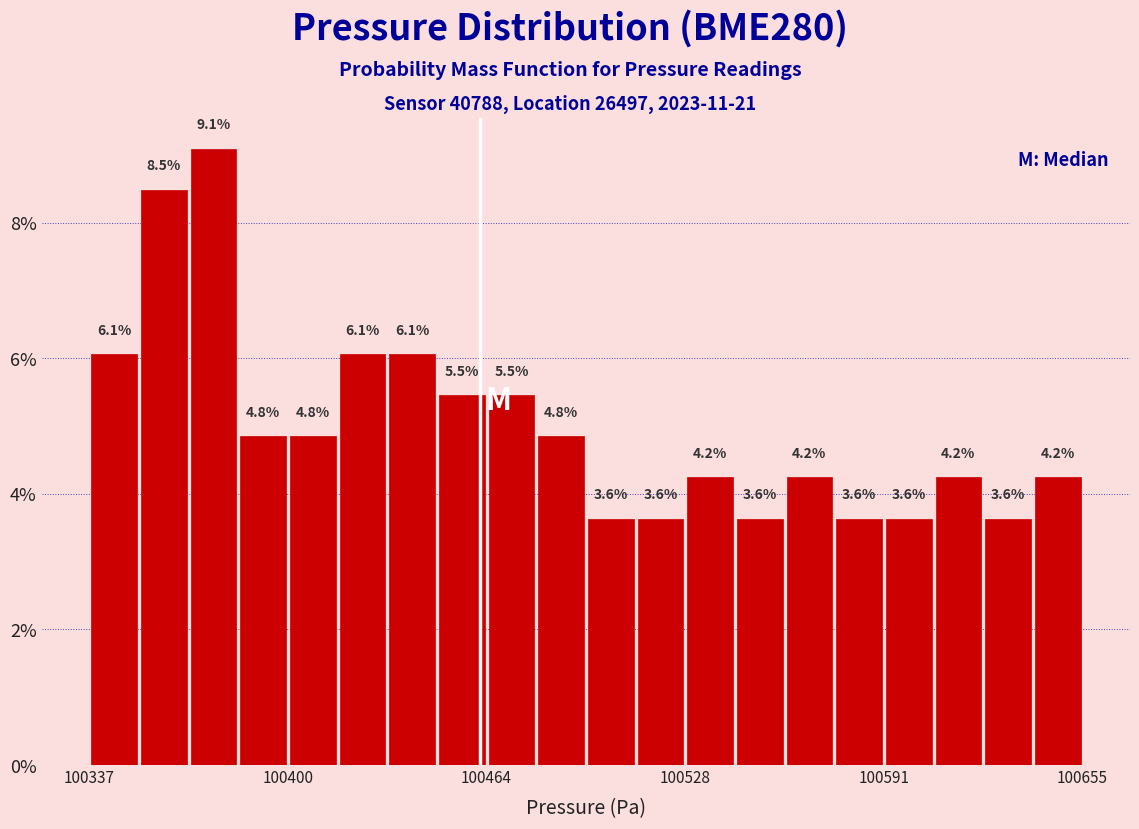

Around what value on the x-axis is the tallest bar? Give the approximate position of its centre, as read against the axis.

100380